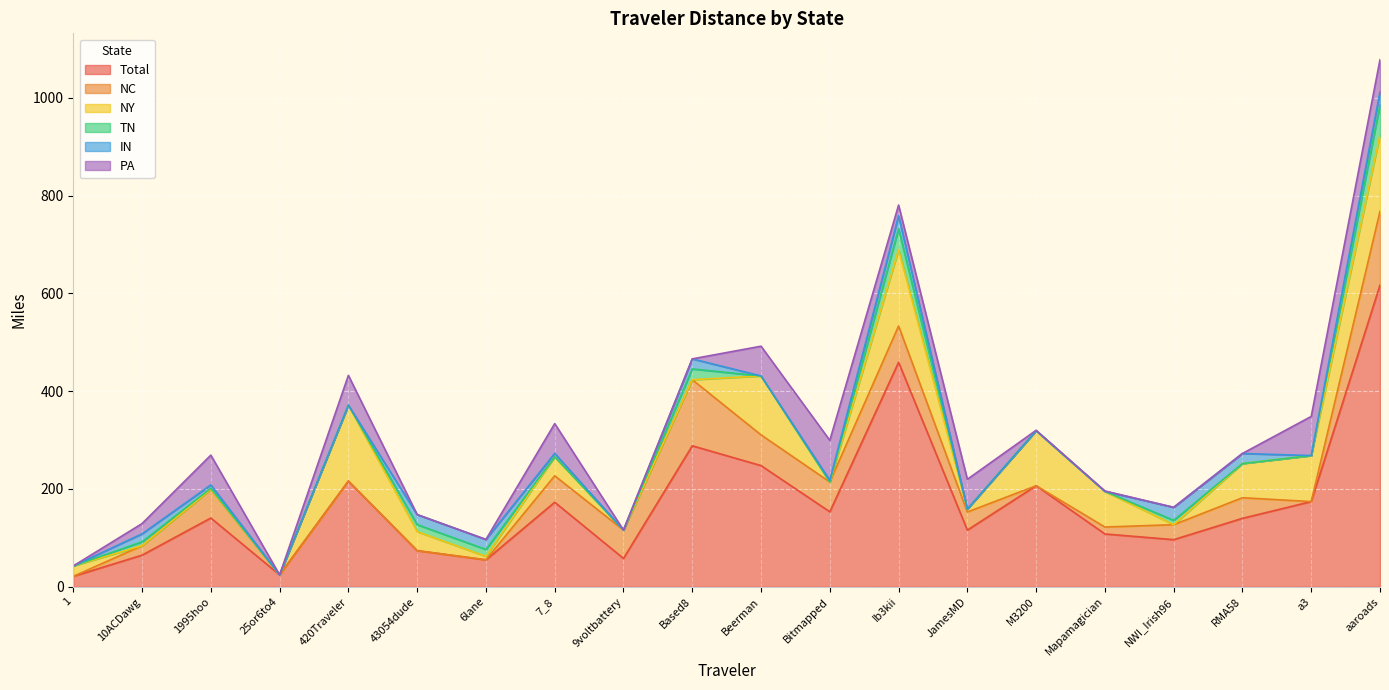

Is it true that IN equals 20.6 at Based8?

True